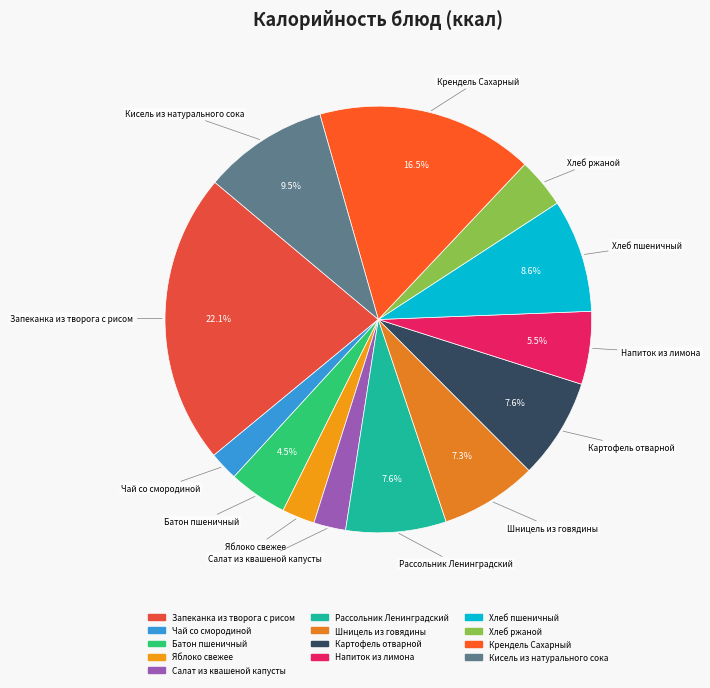

Approximately how many times larger is the value at Яблоко свежее compared to Батон пшеничный?

0.6